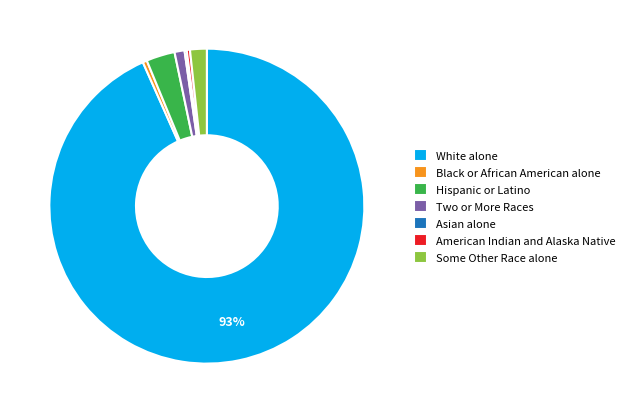

Approximately how many times larger is the value at White alone compared to Black or African American alone?

215.0